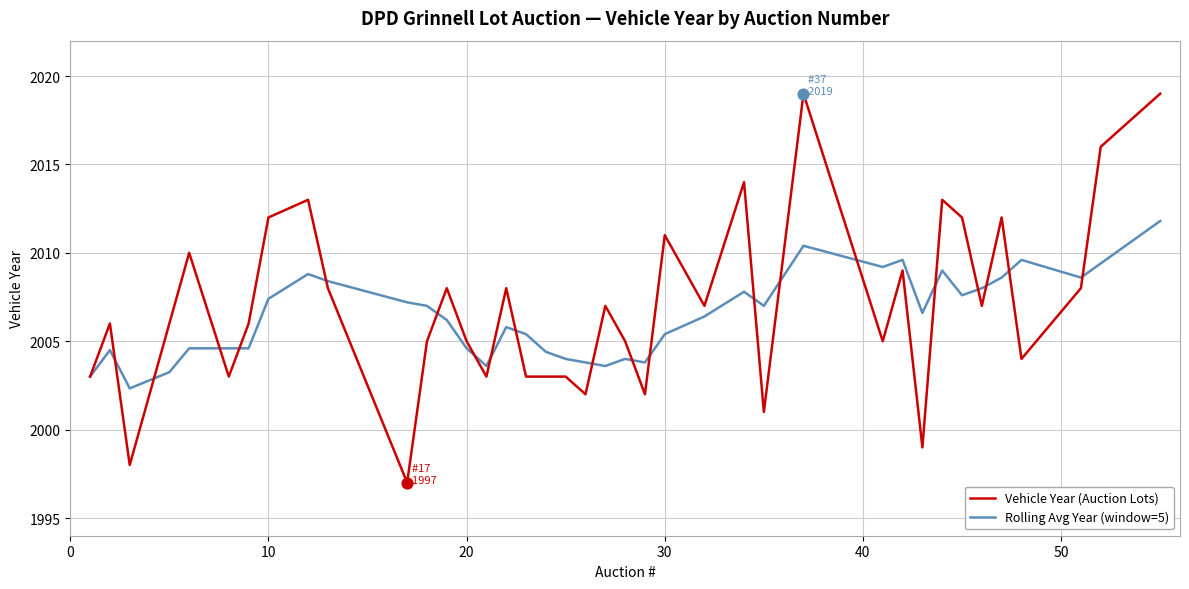

Which series has the widest spread of values?

Vehicle Year (Auction Lots)